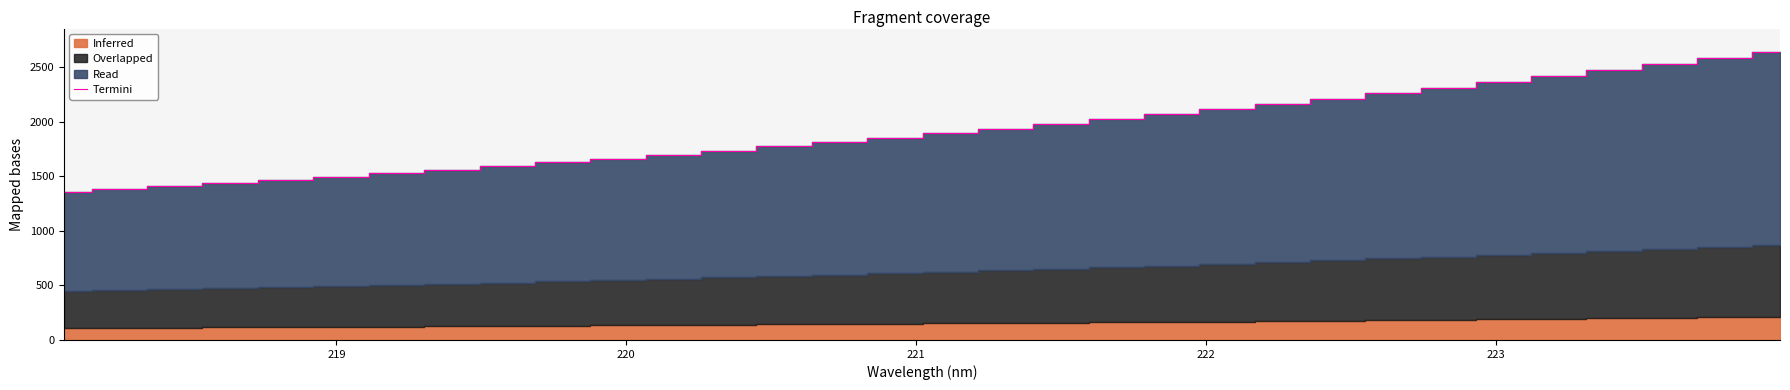

What is the highest value of the Termini series?

2642.0